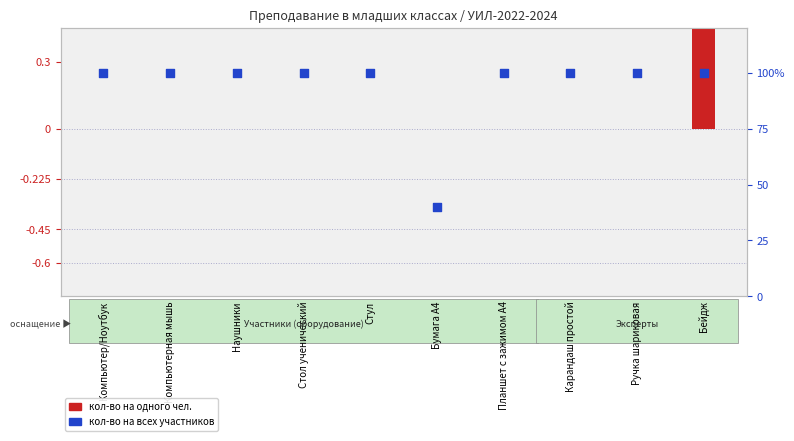

At how many categories does at least one series exceed -24?

10